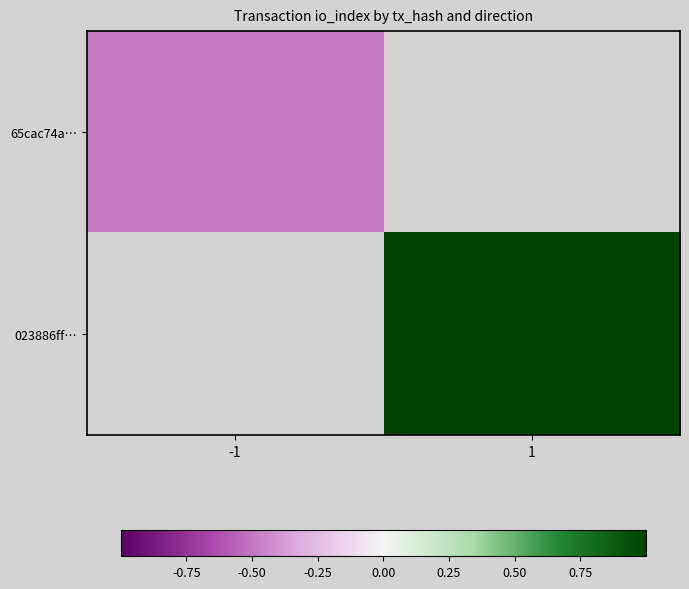

How many series are shown in this chart?

2